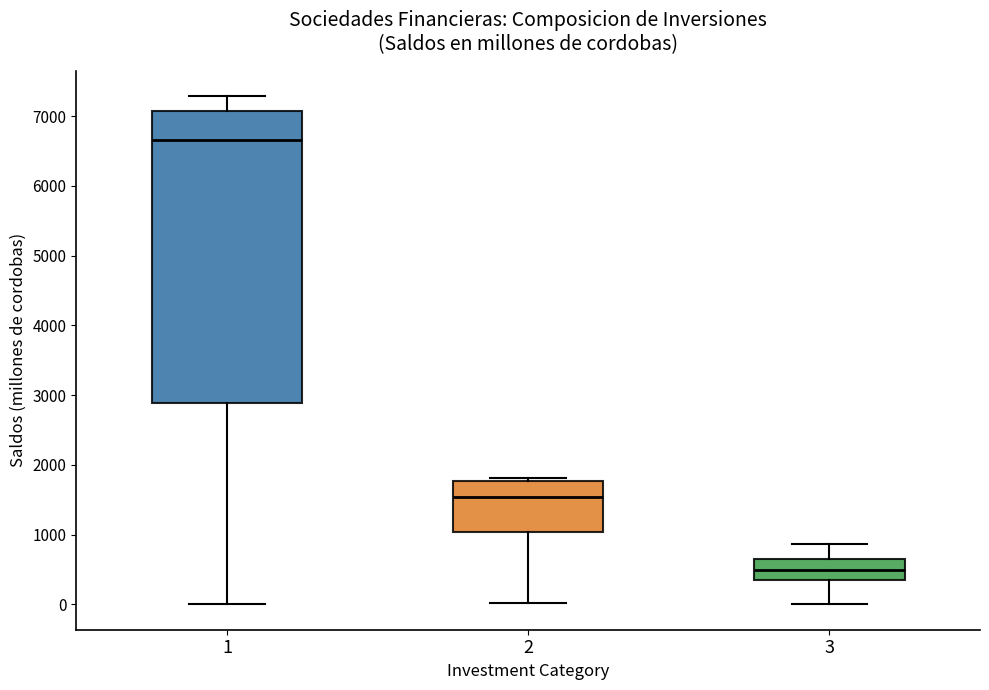

Where is the lower edge of the box at x = 1 on the y-axis? The values are not printed on the chart, so give them approximately, as read against the axis.

2900